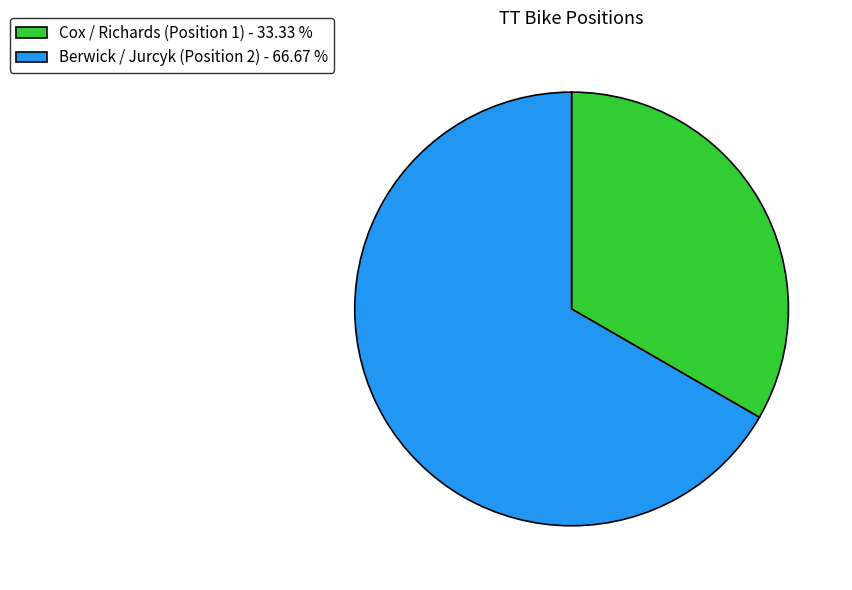

Is there a majority slice in this chart?

Yes